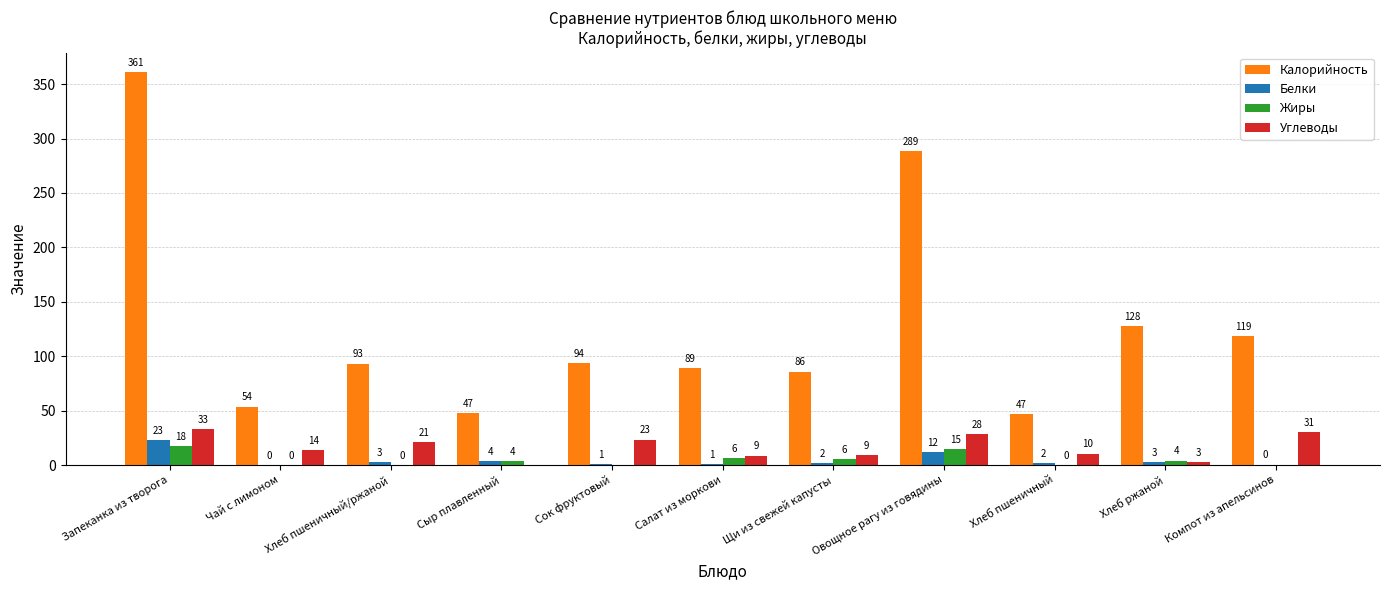

Is it true that Калорийность equals 24.4 at Щи из свежей капусты?

False